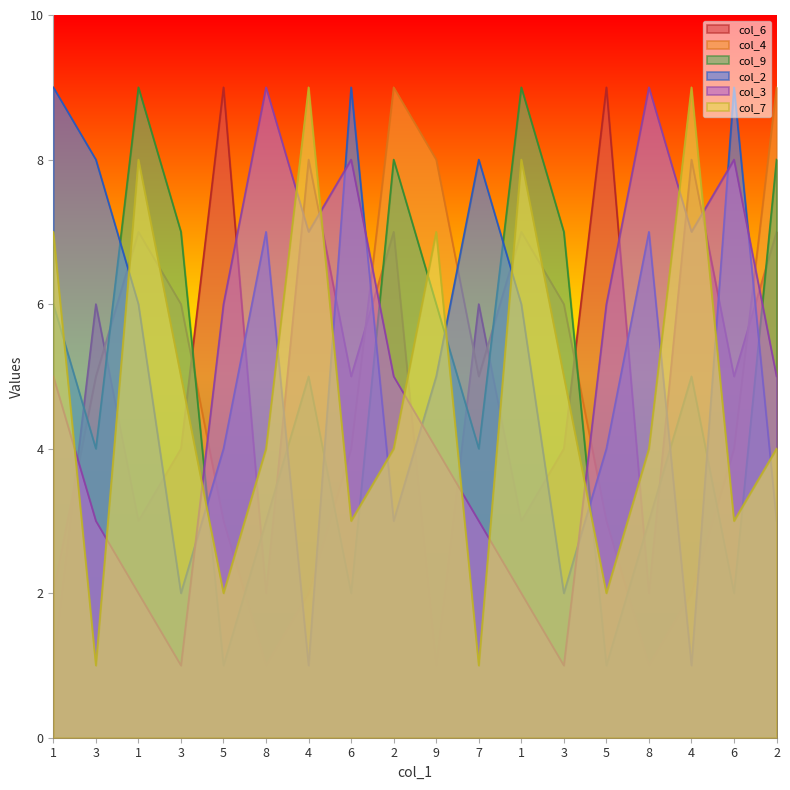

Which series has the largest total across all categories?

col_2